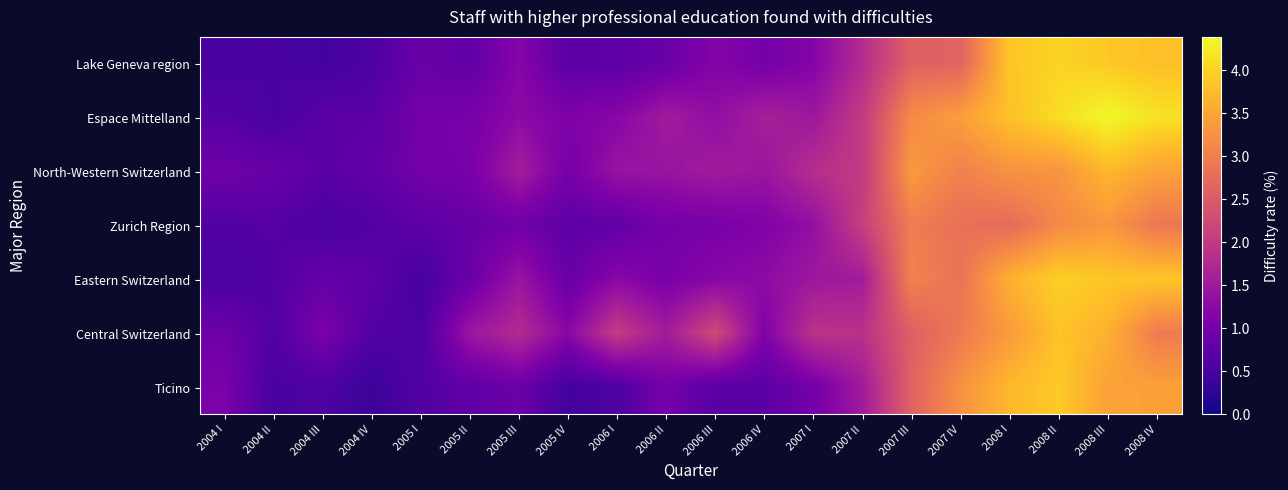

Count the number of data series in this chart.

7